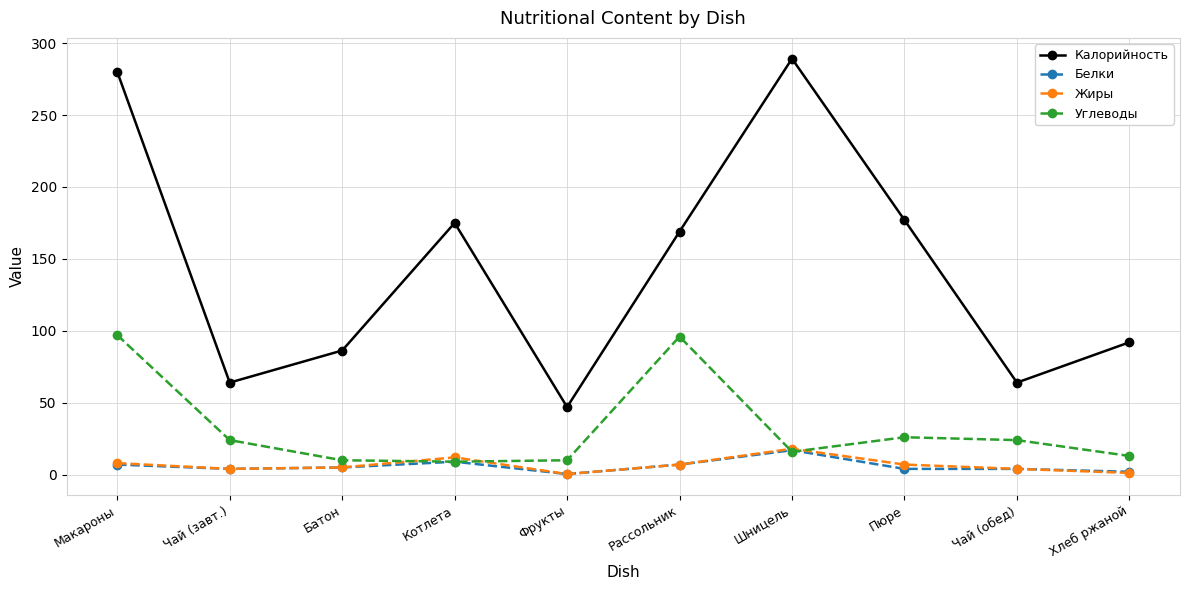

After their last crossing, which series has the higher values: Белки or Углеводы?

Углеводы